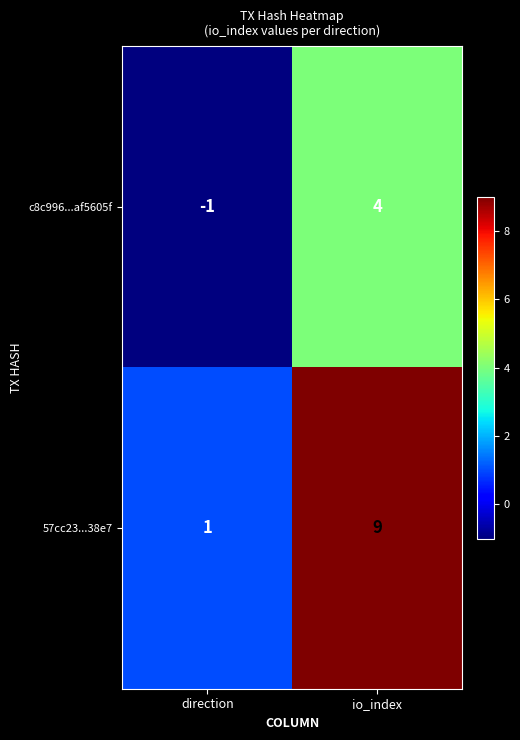

The value of 57cc23...38e7 at io_index is 12. True or false?

False